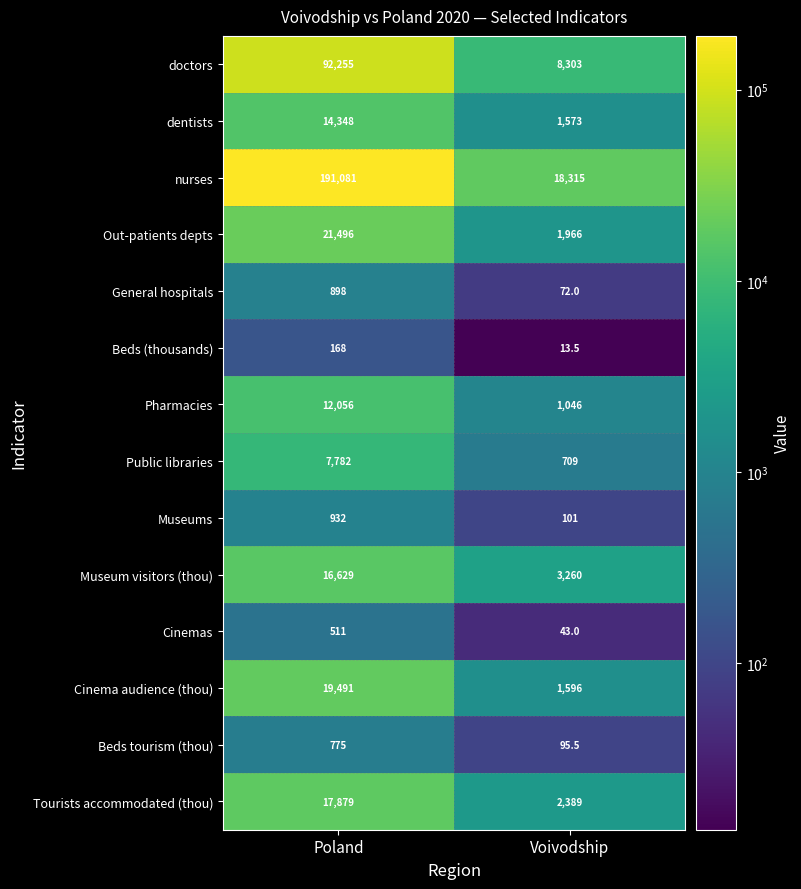

Which series has the widest spread of values?

nurses